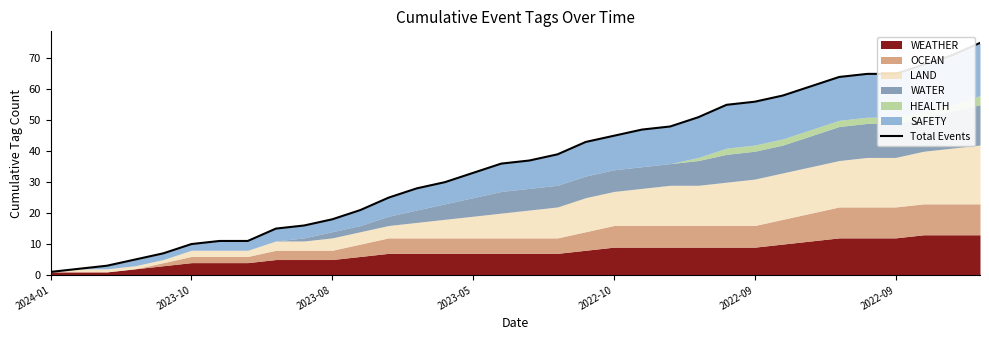

What is the difference between the maximum and minimum values?

74